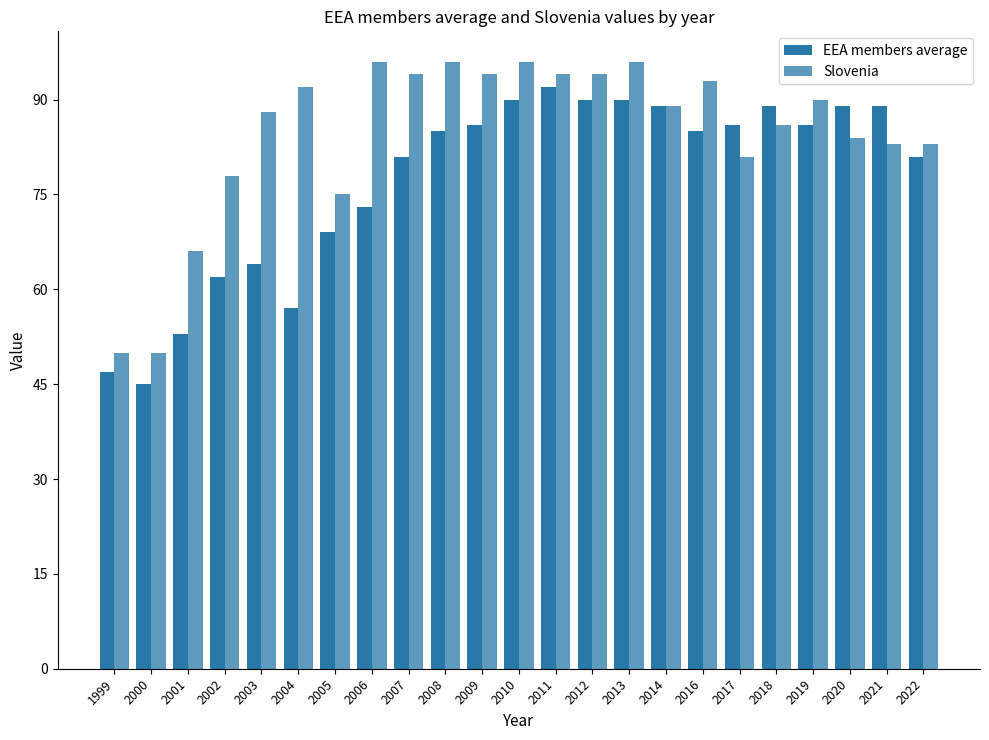

Rank the series at 2002 from highest to lowest value.

Slovenia, EEA members average